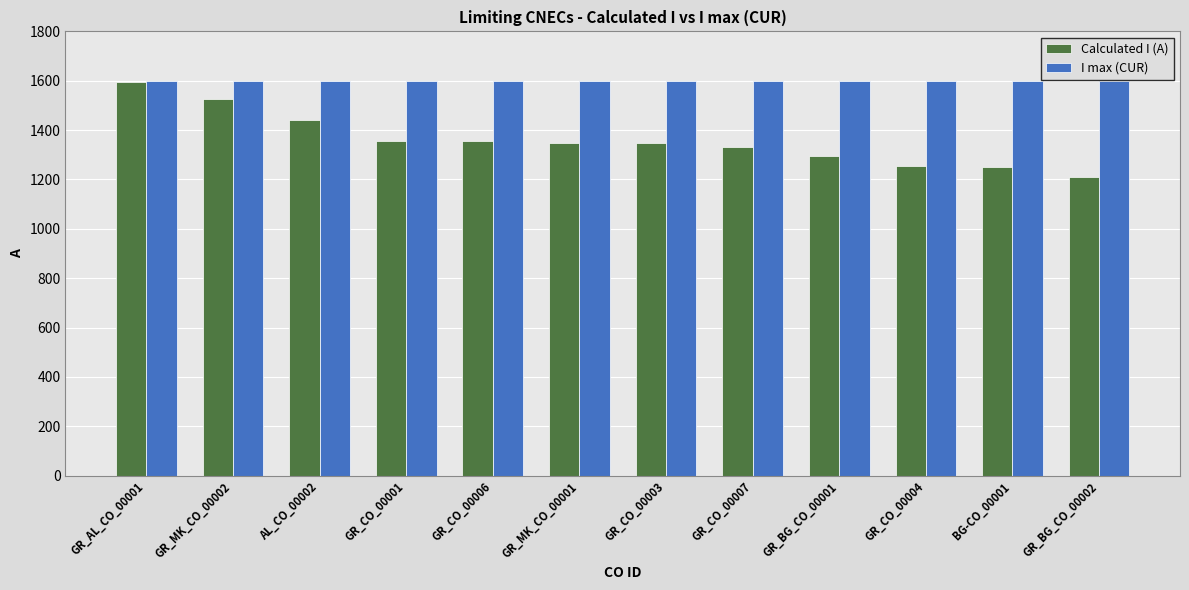

What is the lowest value of the Calculated I (A) series?

1212